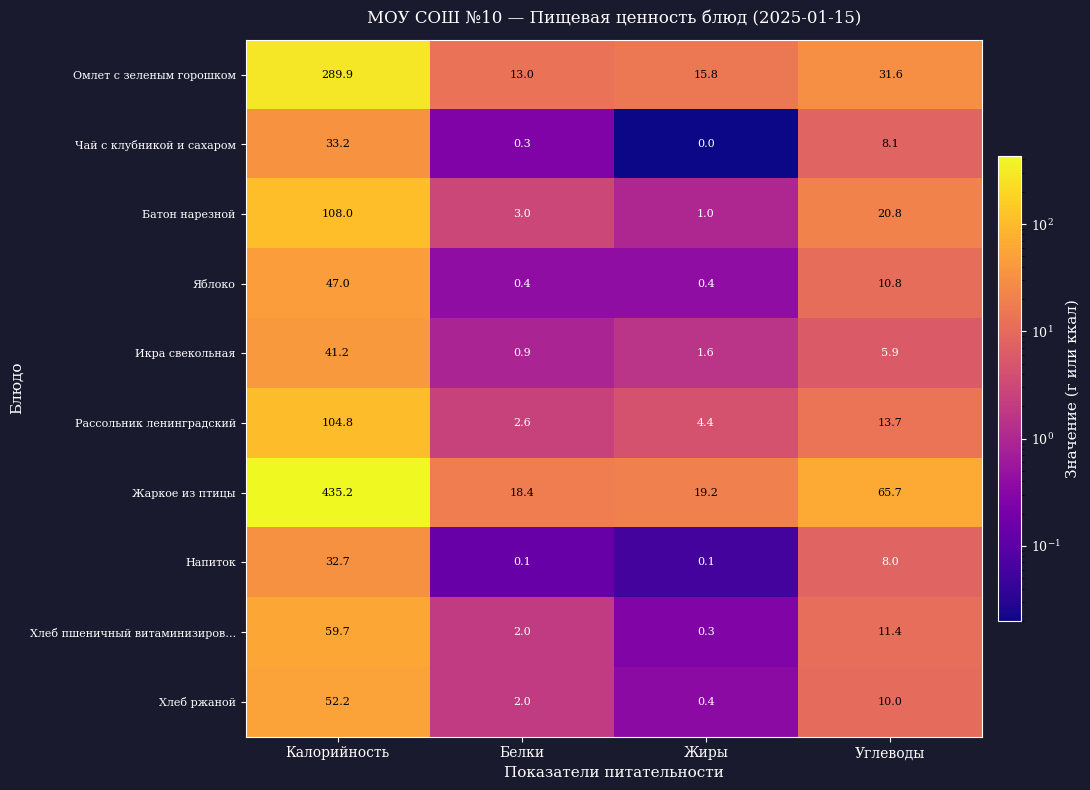

The Хлеб пшеничный витаминизиров… series shows 17.9 at Углеводы. True or false?

False